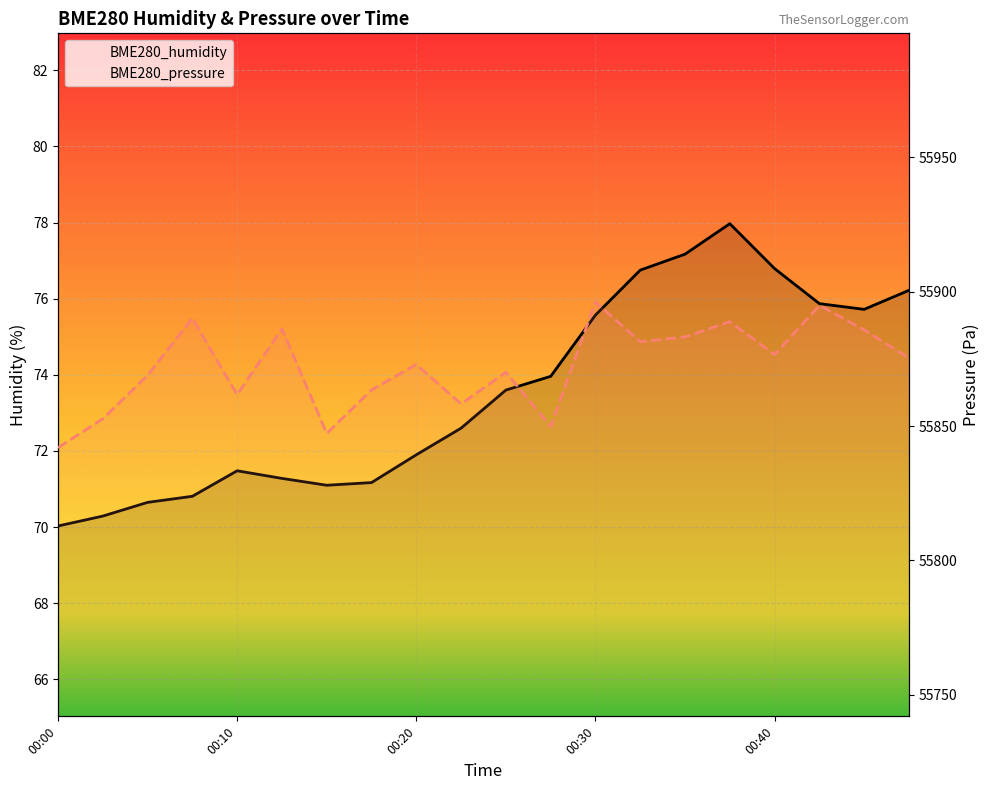

True or false: BME280_humidity has a value of 70.0 at 00:00.

True